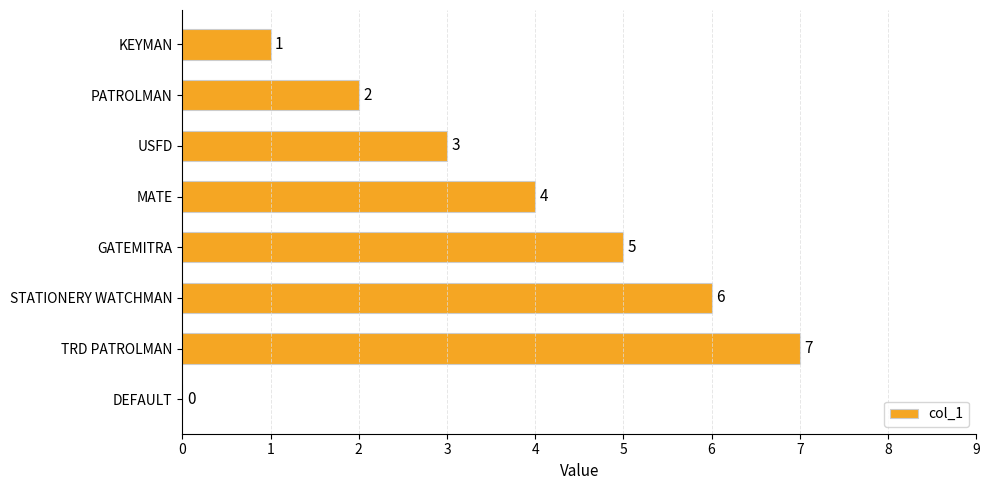

What is the ratio of the value at MATE to the value at PATROLMAN?

2.0